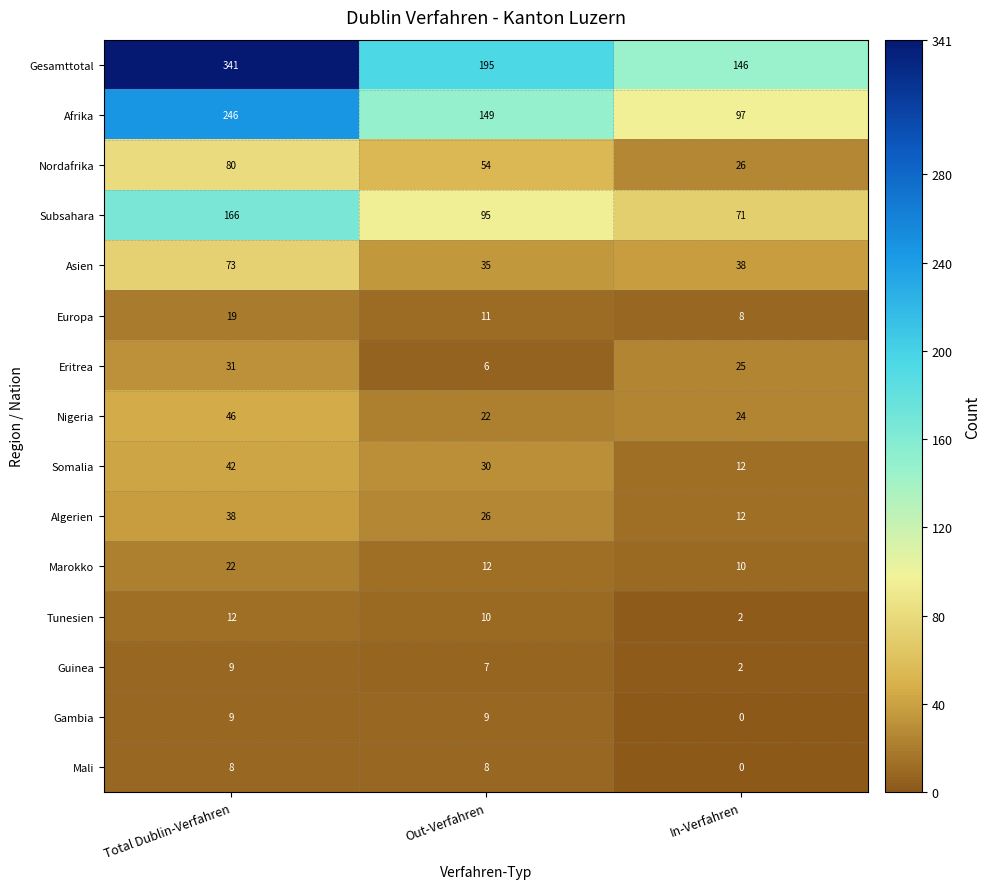

The value of Guinea at In-Verfahren is 3. True or false?

False